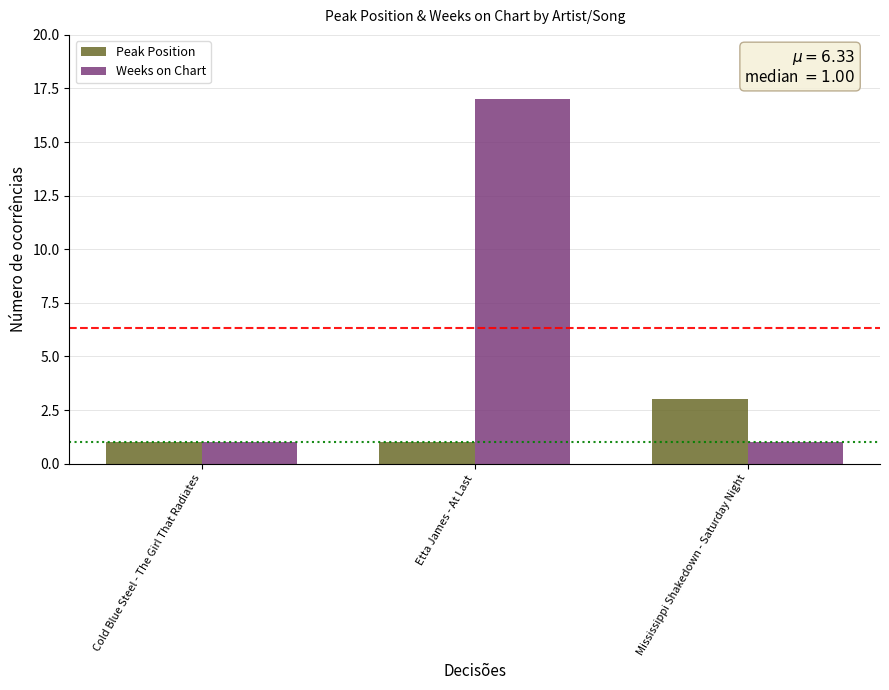

Read the Weeks on Chart value at Etta James - At Last, to the nearest 5.

15